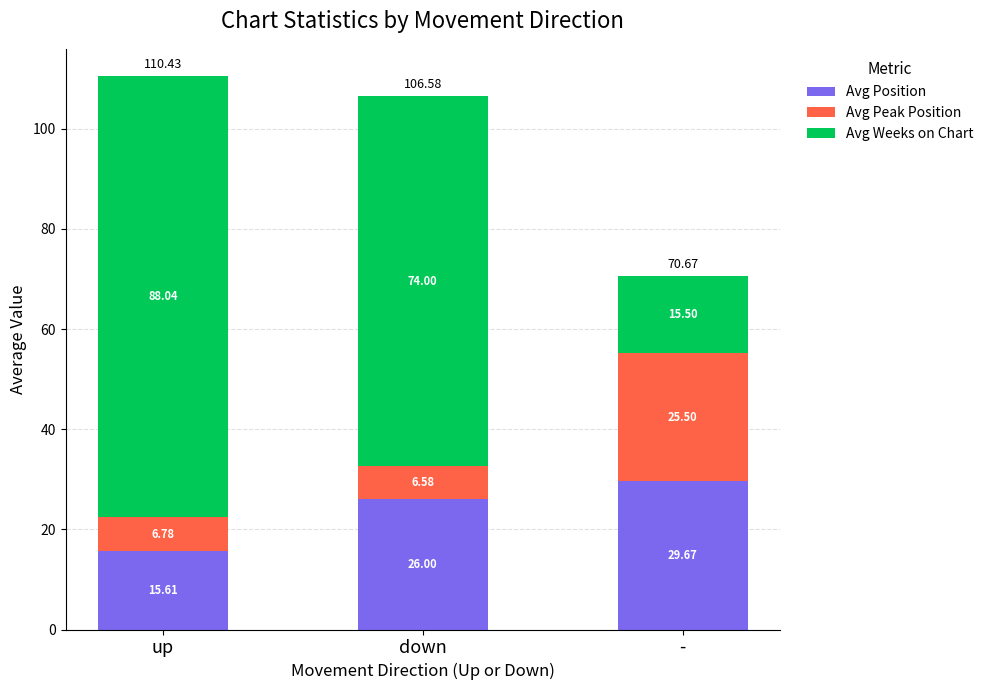

What are all the series names shown in the legend?

Avg Position, Avg Peak Position, Avg Weeks on Chart